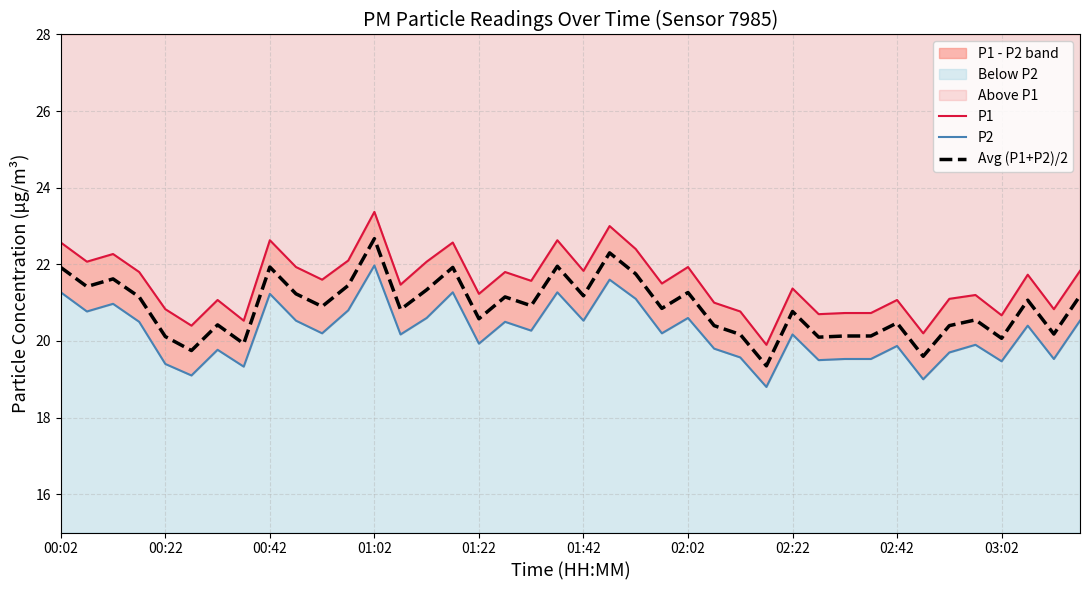

True or false: Avg (P1+P2)/2 has a value of 22.7 at 01:02.

True